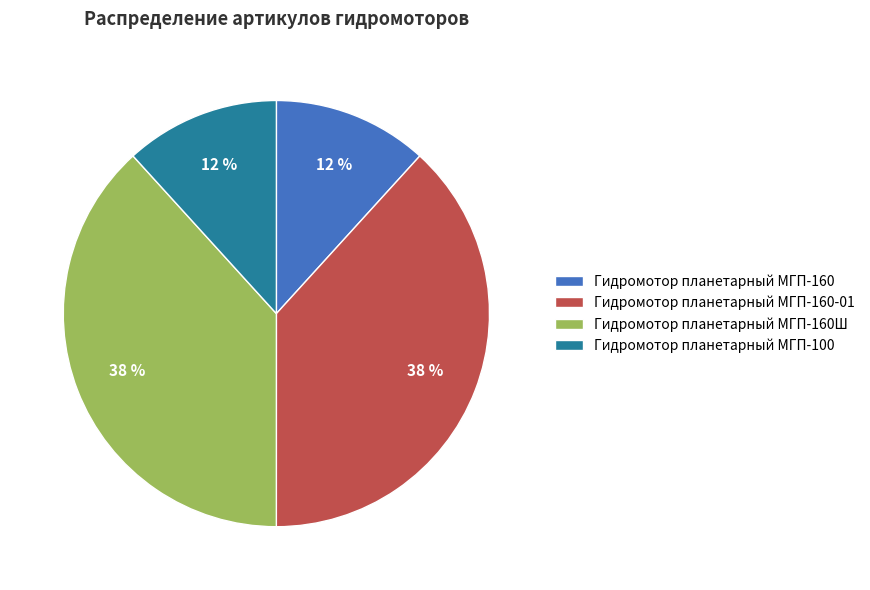

Does any single category account for the majority?

No